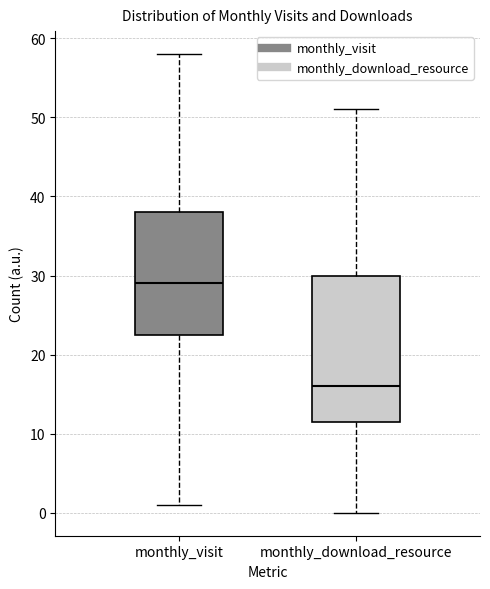

Reading left to right, read every box against the y-axis: the position of its median line, the range the box covers, and the ends of its whiskers. The values are not printed on the chart, so give them approximately, as read against the axis.

monthly_visit: median 29, box 23 to 38, whiskers 1 to 58
monthly_download_resource: median 16, box 12 to 30, whiskers 0 to 51